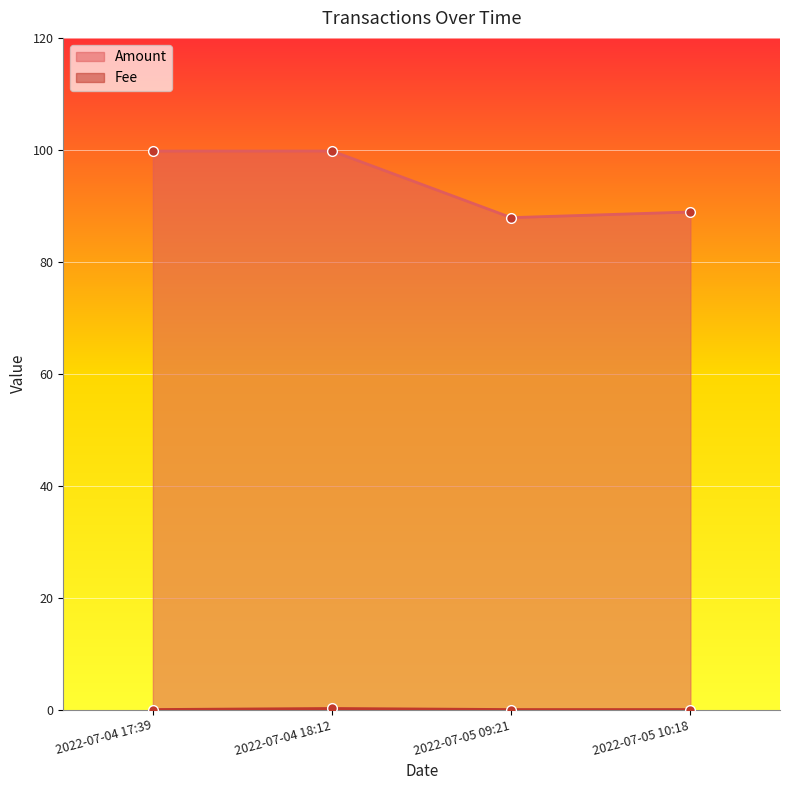

True or false: Amount and Fee intersect in this chart.

False